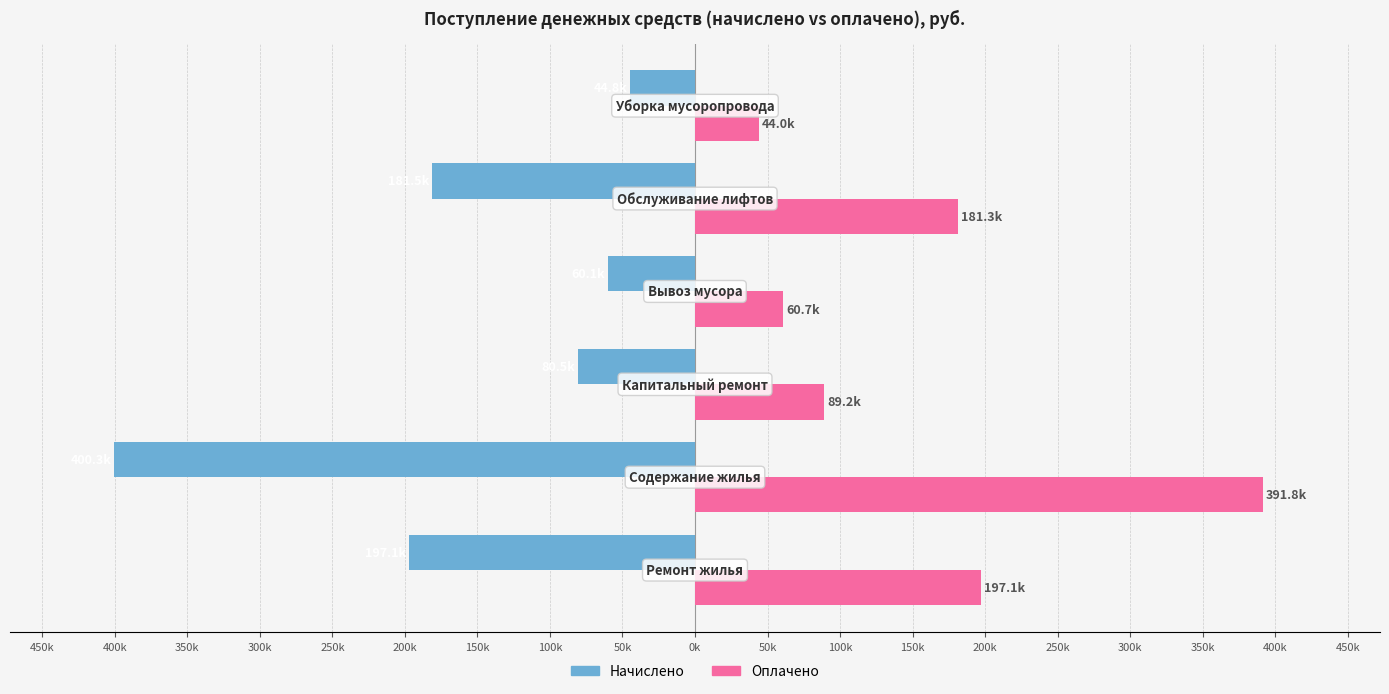

Reading right to left, what are all the values shown in this chart?

Начислено: 250k=-44755.1	300k=-181544.1	350k=-60136.4	400k=-80515.2	450k=-400254.0	500k=-197061.7
Оплачено: 250k=43976.6	300k=181288.5	350k=60729.1	400k=89248.4	450k=391766.4	500k=197097.3